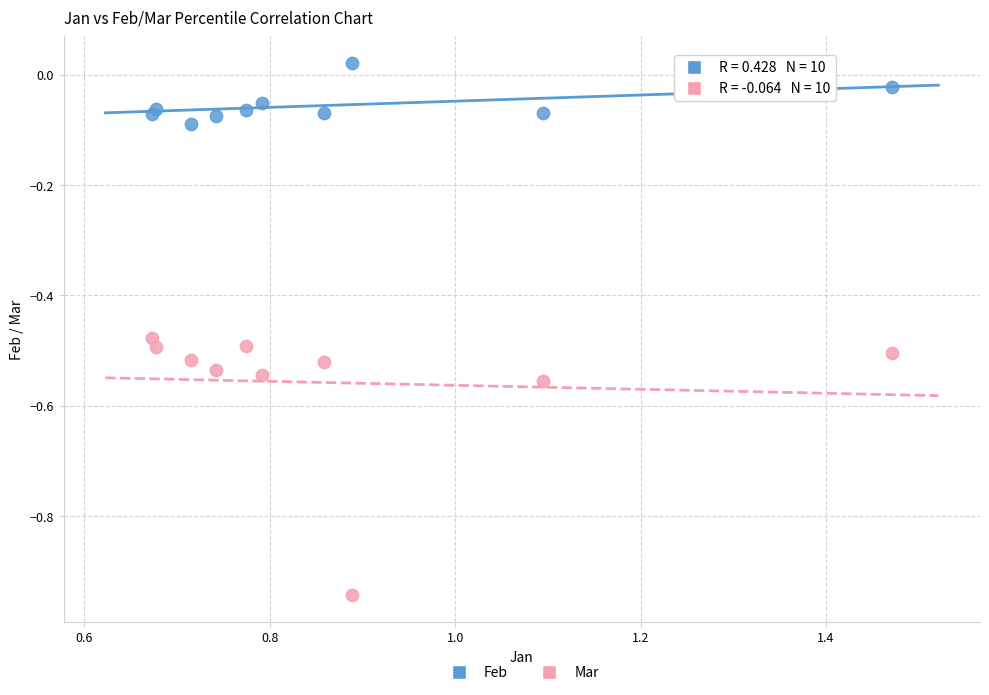

Which series reaches the maximum Y coordinate?

Feb